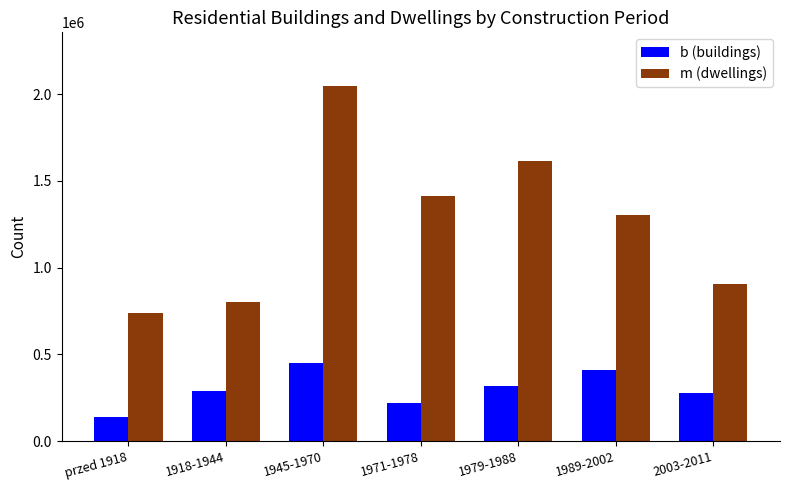

True or false: b (buildings) has a value of 61264 at przed 1918.

False